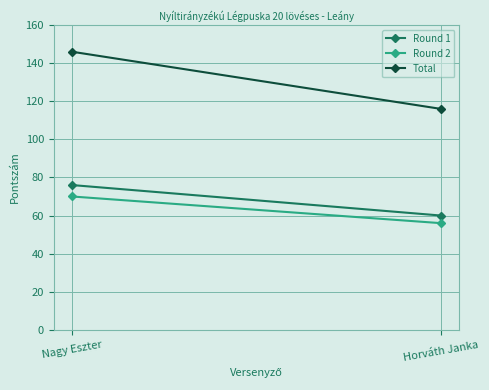

Which series has the widest spread of values?

Total